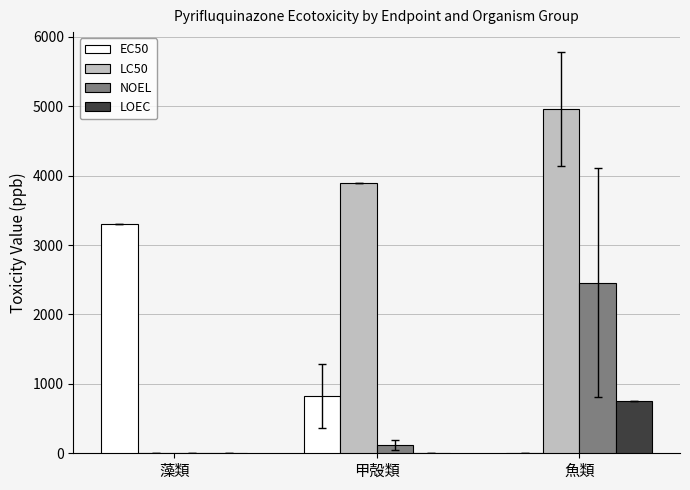

Are the bars grouped side by side (vs. stacked)?

Yes